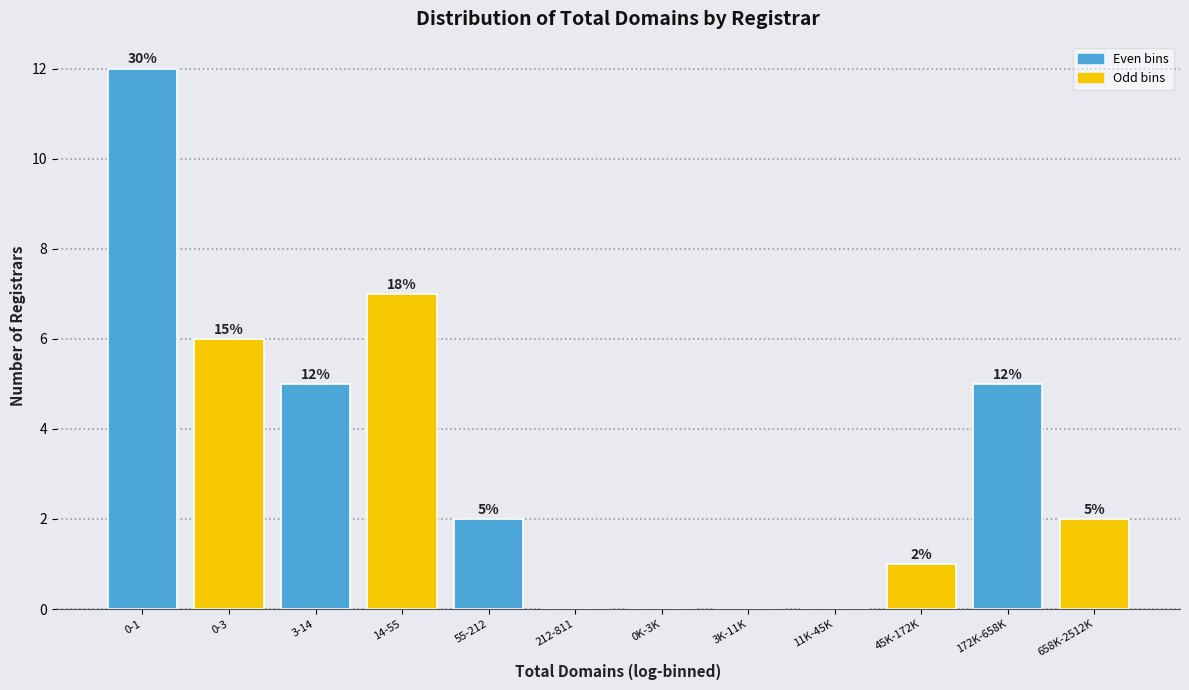

Reading left to right, what are all the values shown in this chart?

0-1=12	0-3=6	3-14=5	14-55=7	55-212=2	212-811=0	0K-3K=0	3K-11K=0	11K-45K=0	45K-172K=1	172K-658K=5	658K-2512K=2